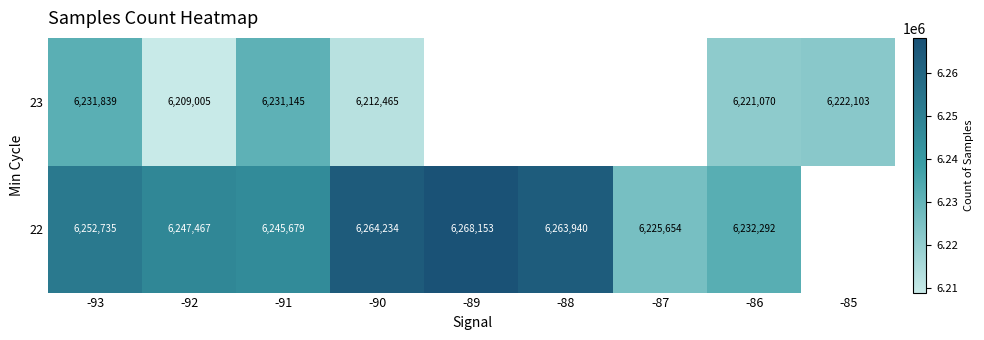

Is the value of 23 at -92 greater than the value of 22 at -86?

No